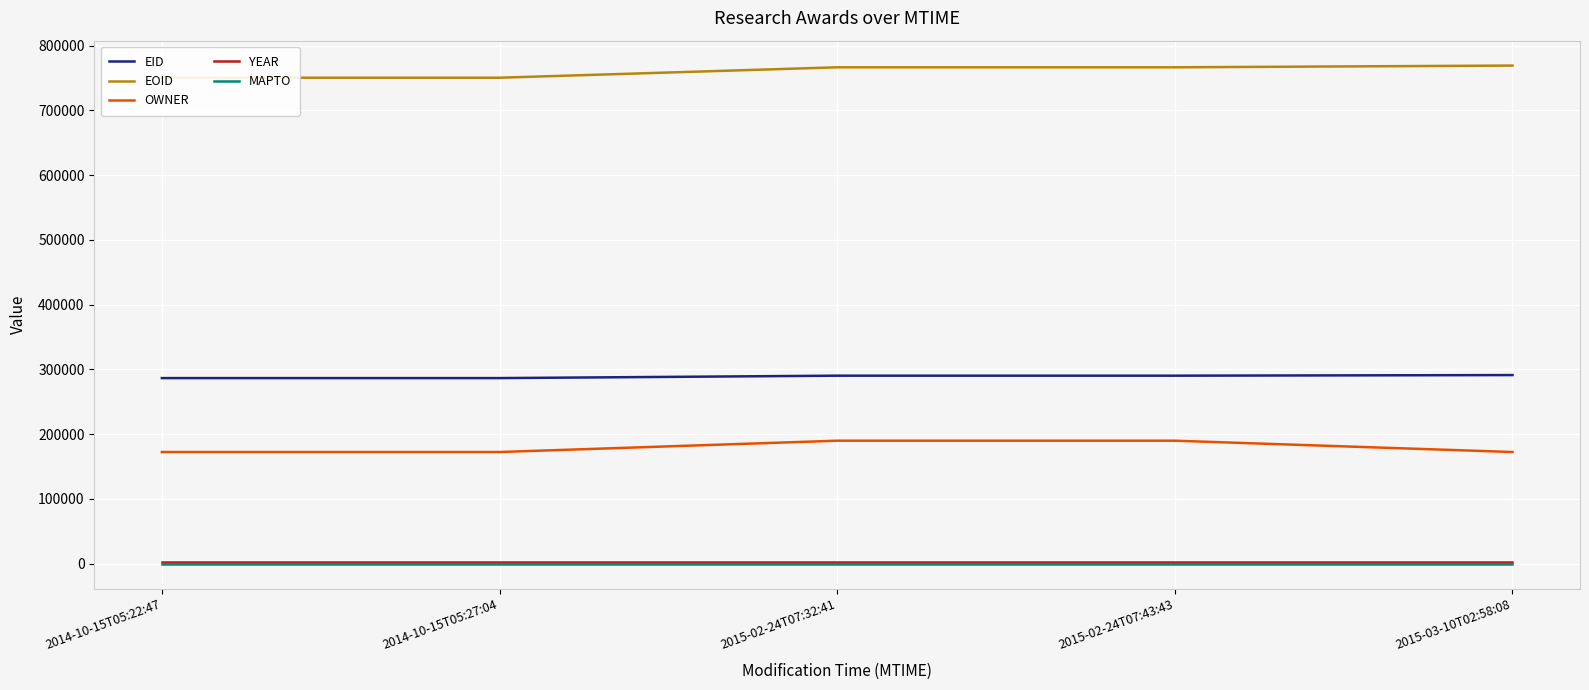

True or false: MAPTO has more than 2 interior local peaks.

False